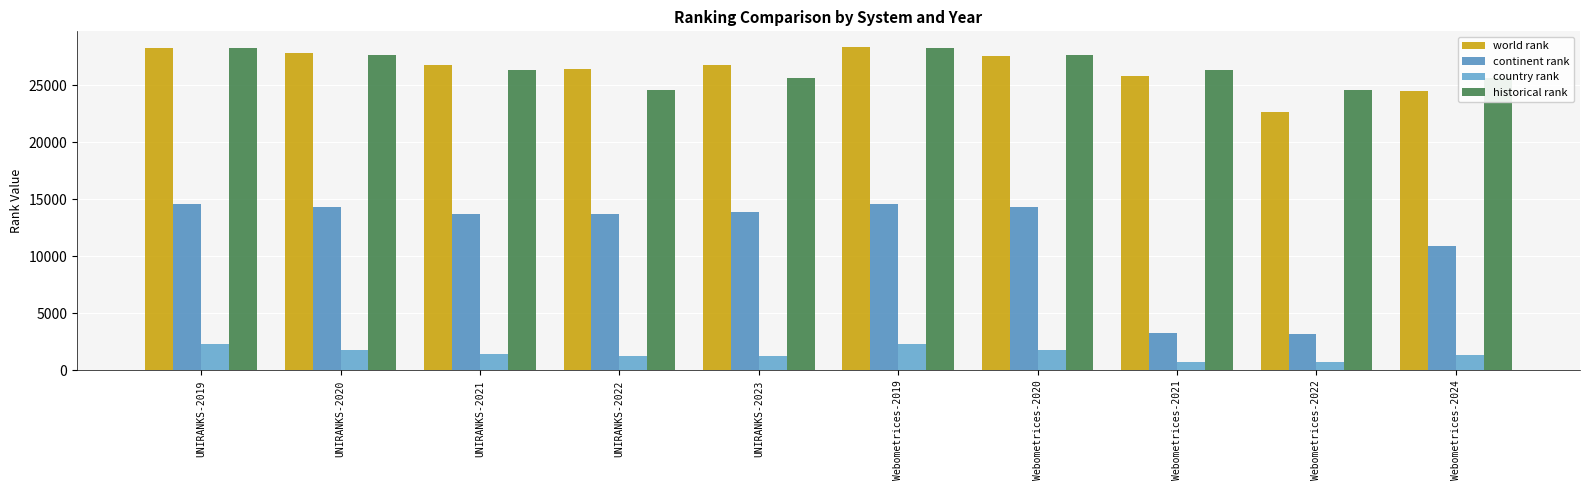

What is the total value across all series at UNIRANKS-2021?

68237.5